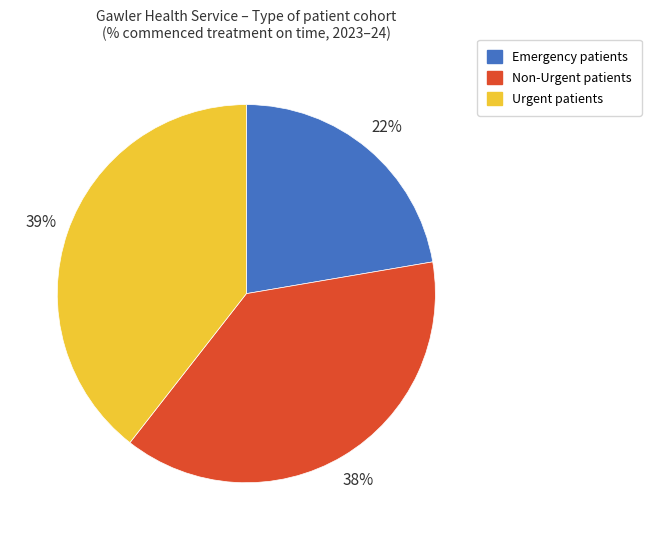

What is the largest slice in the pie chart?

Urgent